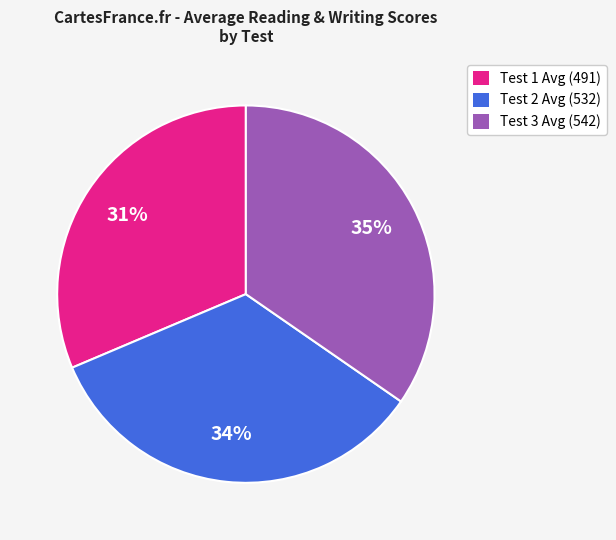

Do Test 2 Avg (532) and Test 3 Avg (542) together represent more than half of the pie?

Yes